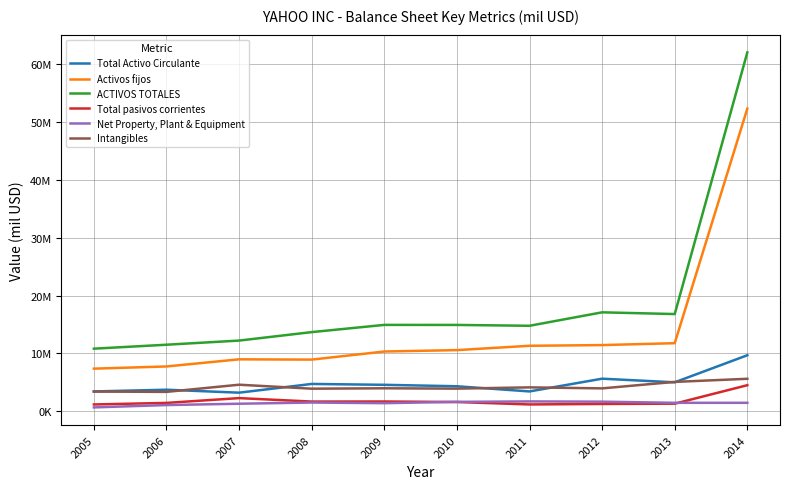

At which category does the chart reach its minimum across all series?

2005